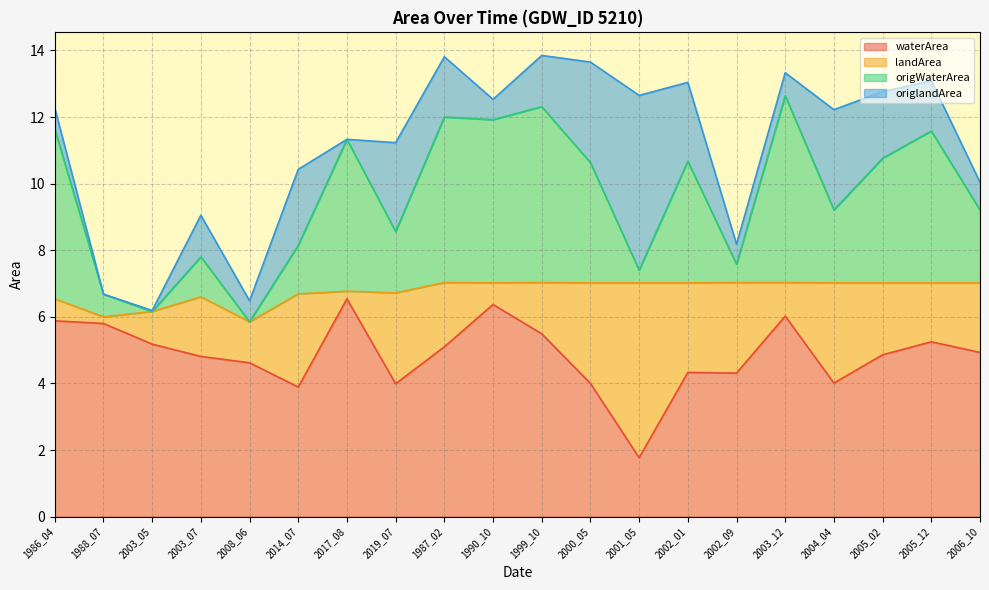

True or false: waterArea has a value of 4.0 at 2019_07.

True